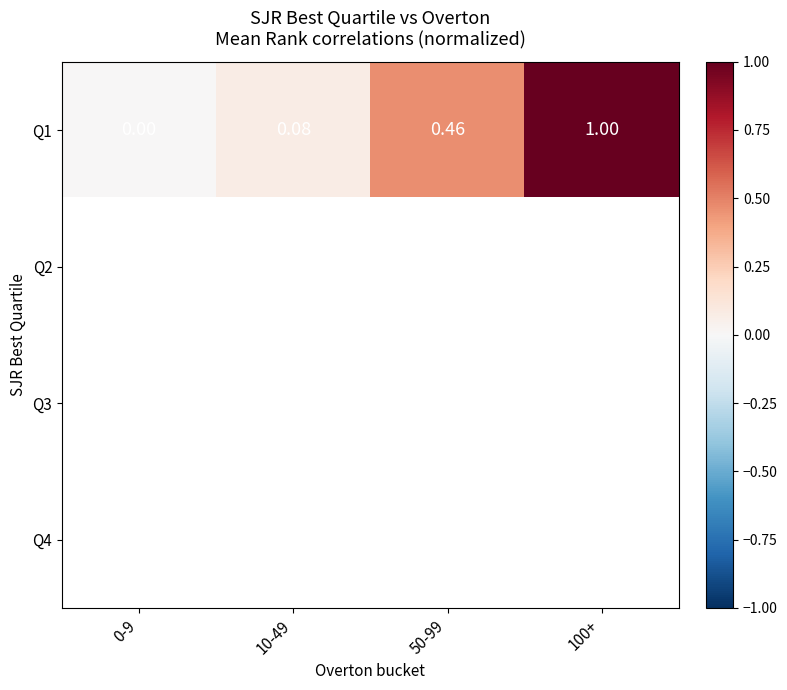

How many positive values does the Q1 series have?

3